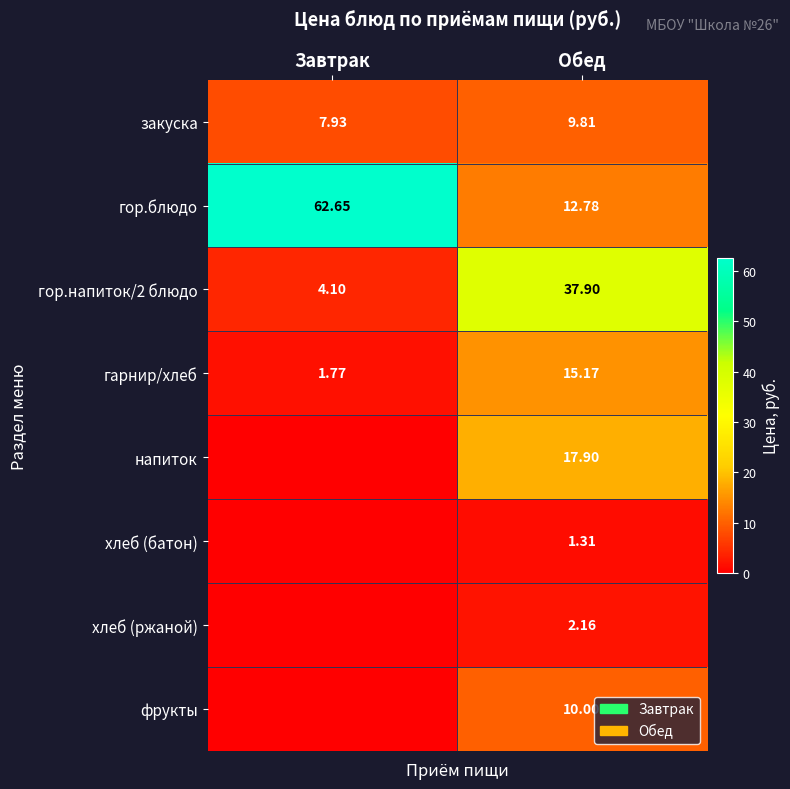

Which category has the highest value in the гарнир/хлеб series?

Обед